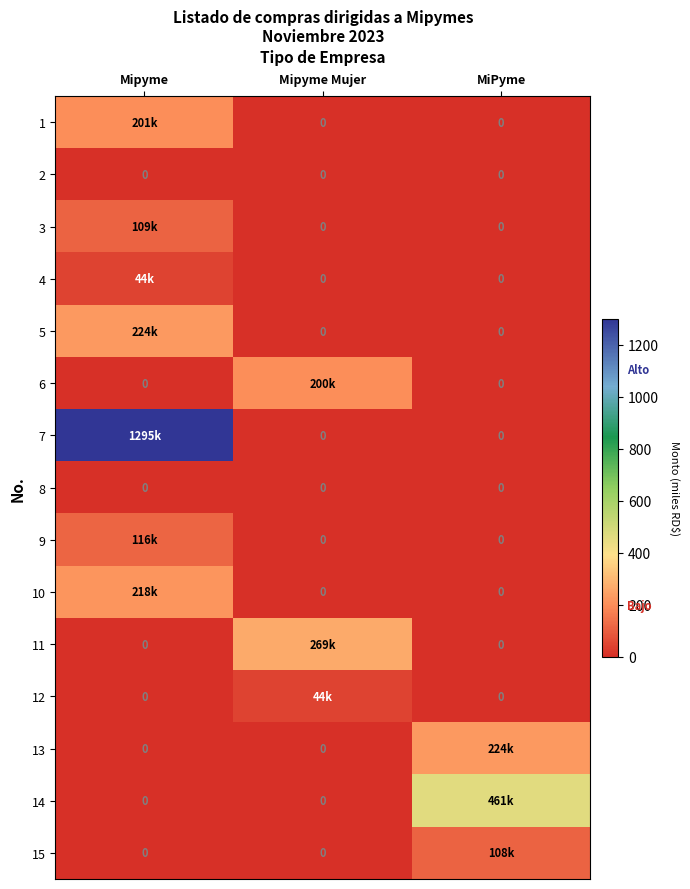

Is it true that 8 equals 0.0 at Mipyme?

True